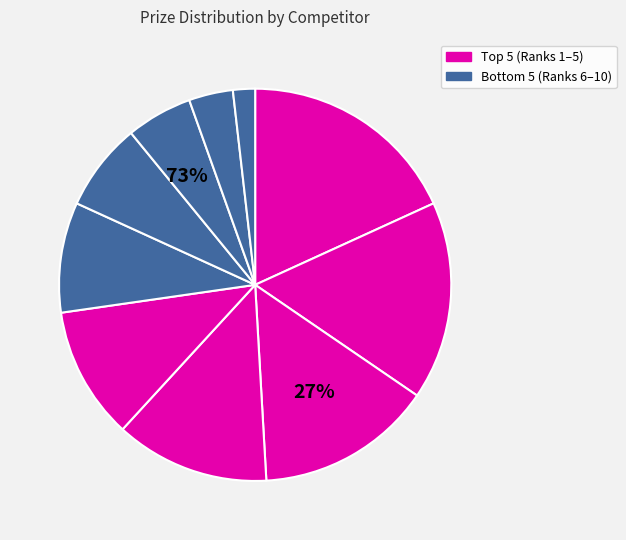

Does Bany Robert account for over 50% of the chart?

No